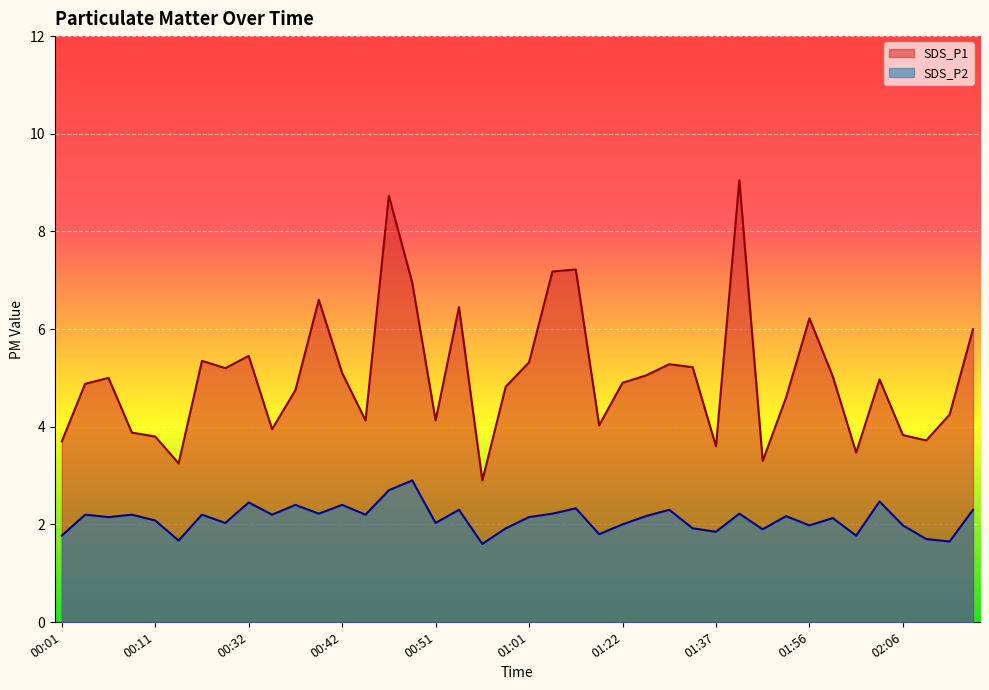

What is the minimum value shown in the chart?

1.6